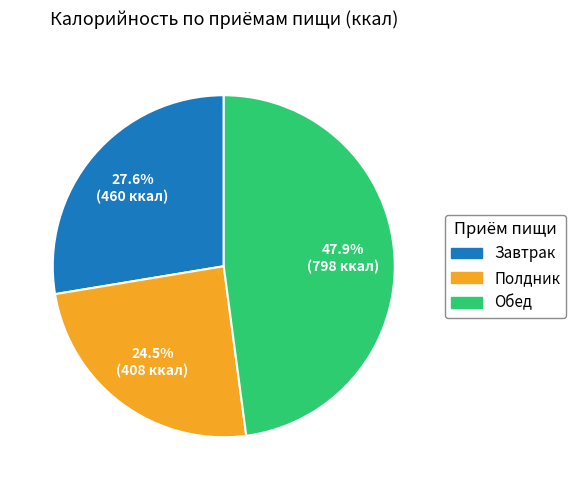

Between Обед and Полдник, which is larger?

Обед